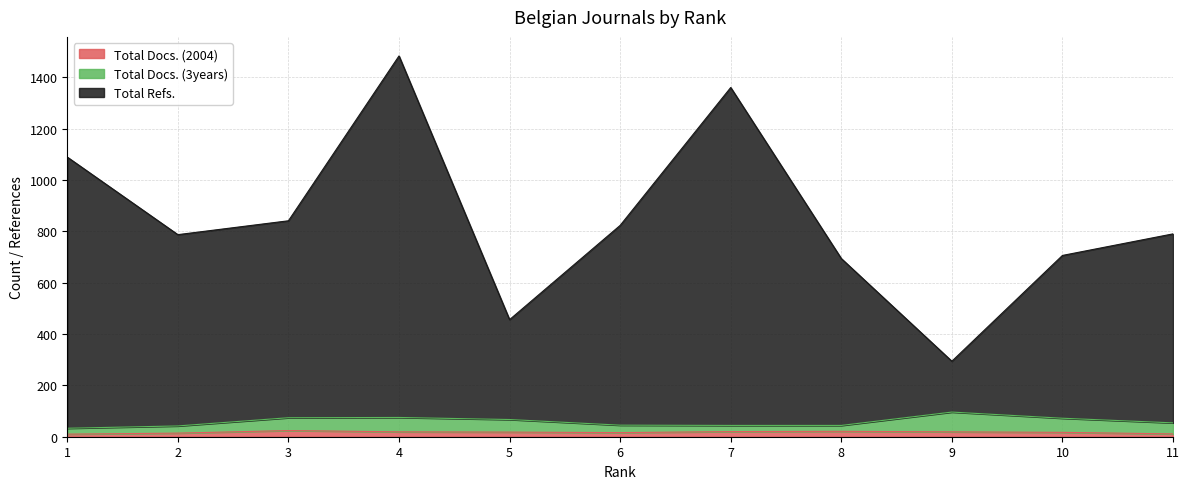

What is the minimum value shown in the chart?

10